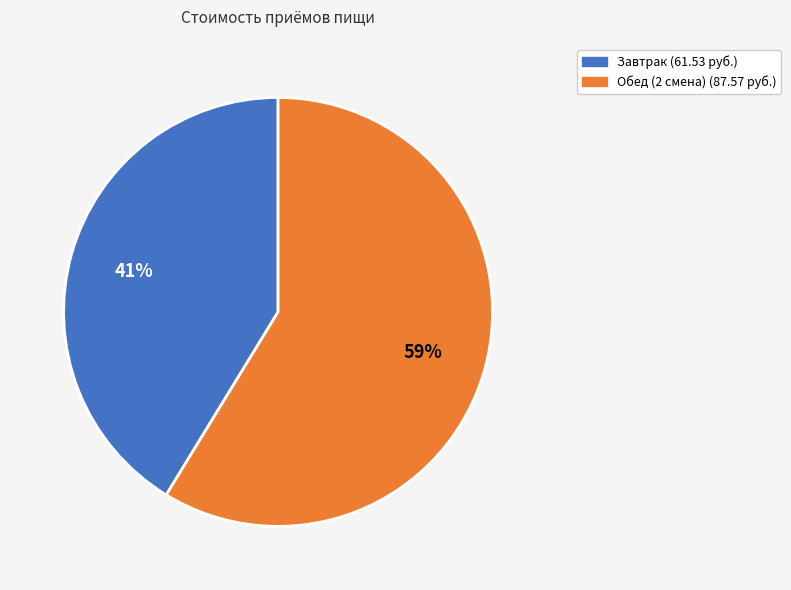

To the nearest percent, what is the combined percentage of Завтрак and Обед (2 смена)?

100%